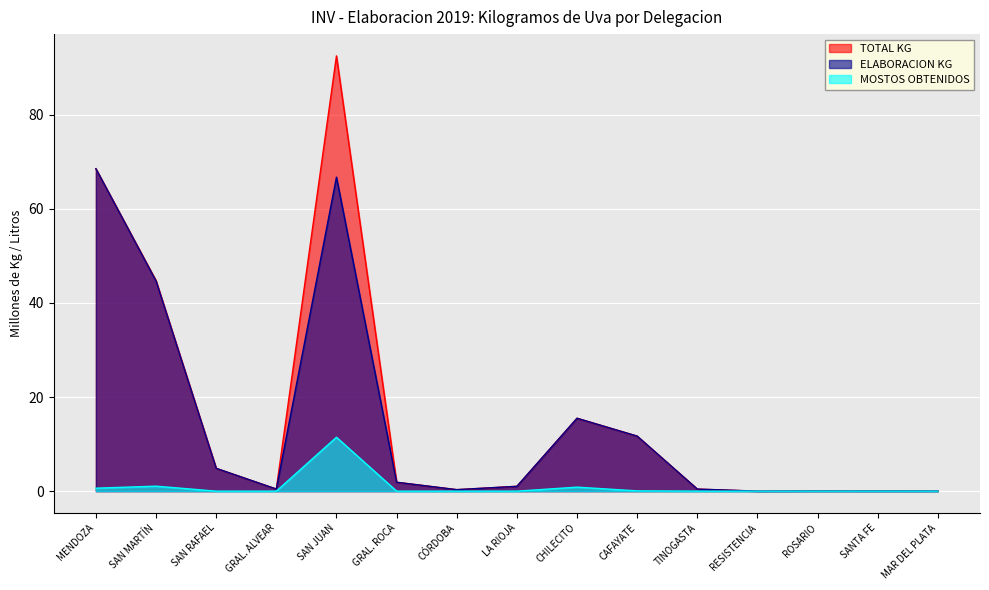

Reading left to right, transcribe all the data shown in this chart.

TOTAL KG: MENDOZA=68.5	SAN MARTÍN=44.7	SAN RAFAEL=4.8	GRAL. ALVEAR=0.4	SAN JUAN=92.5	GRAL. ROCA=1.9	CÓRDOBA=0.3	LA RIOJA=1.0	CHILECITO=15.5	CAFAYATE=11.7	TINOGASTA=0.4	RESISTENCIA=0.0	ROSARIO=0.0	SANTA FE=0.0	MAR DEL PLATA=0.0
ELABORACION KG: MENDOZA=68.5	SAN MARTÍN=44.7	SAN RAFAEL=4.8	GRAL. ALVEAR=0.4	SAN JUAN=66.7	GRAL. ROCA=1.9	CÓRDOBA=0.3	LA RIOJA=1.0	CHILECITO=15.5	CAFAYATE=11.7	TINOGASTA=0.4	RESISTENCIA=0.0	ROSARIO=0.0	SANTA FE=0.0	MAR DEL PLATA=0.0
MOSTOS OBTENIDOS: MENDOZA=0.6	SAN MARTÍN=1.1	SAN RAFAEL=0.0	GRAL. ALVEAR=0.0	SAN JUAN=11.5	GRAL. ROCA=0.0	CÓRDOBA=0.0	LA RIOJA=0.0	CHILECITO=0.8	CAFAYATE=0.1	TINOGASTA=0.0	RESISTENCIA=0.0	ROSARIO=0.0	SANTA FE=0.0	MAR DEL PLATA=0.0